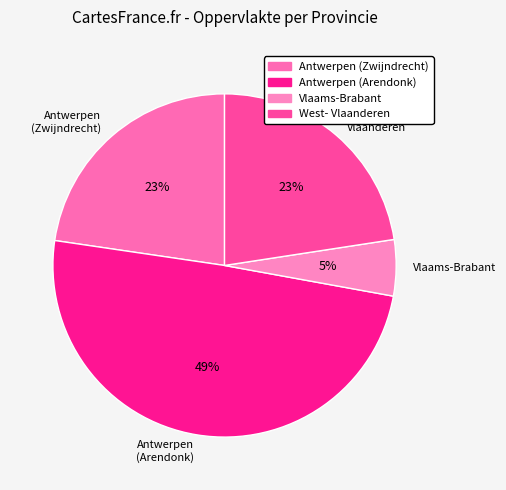

To the nearest percent, what is the difference between the largest and smallest slice percentages?

44%